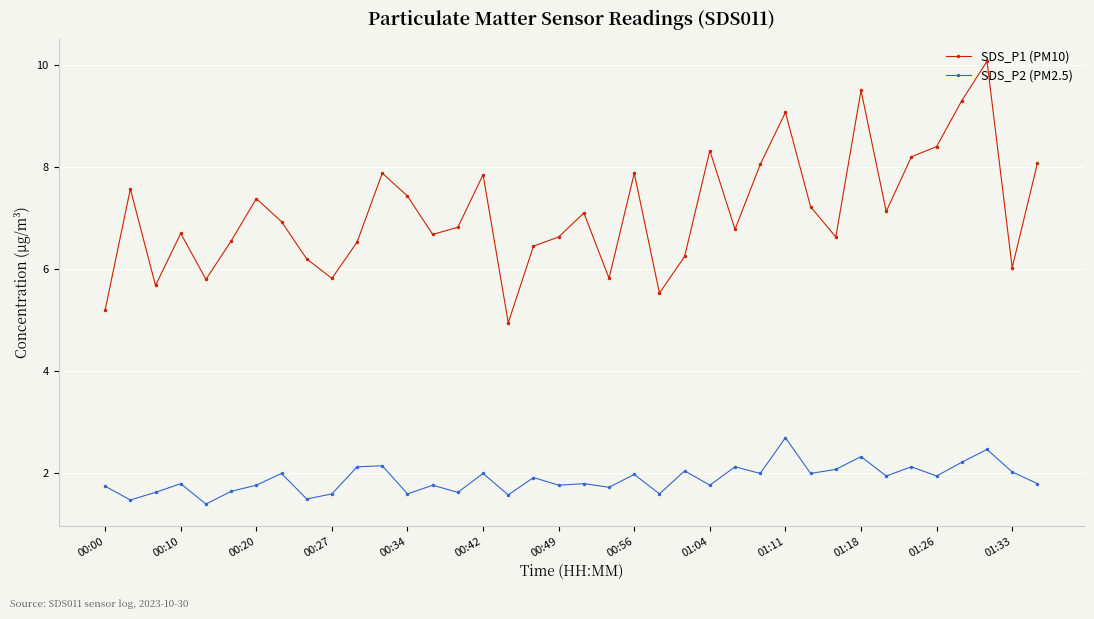

What is the value of the SDS_P2 (PM2.5) point at the 36th from the left?

2.5